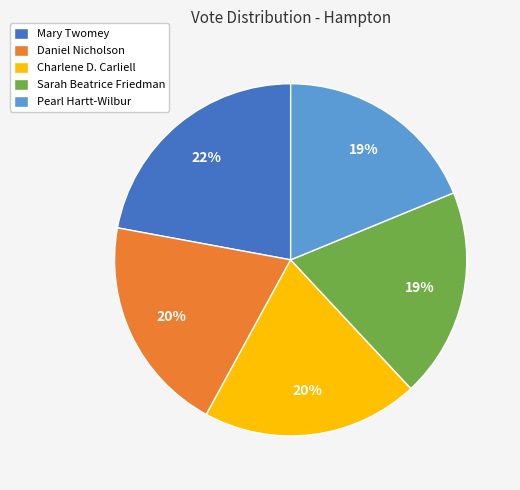

Does Daniel Nicholson represent more than half of the total?

No